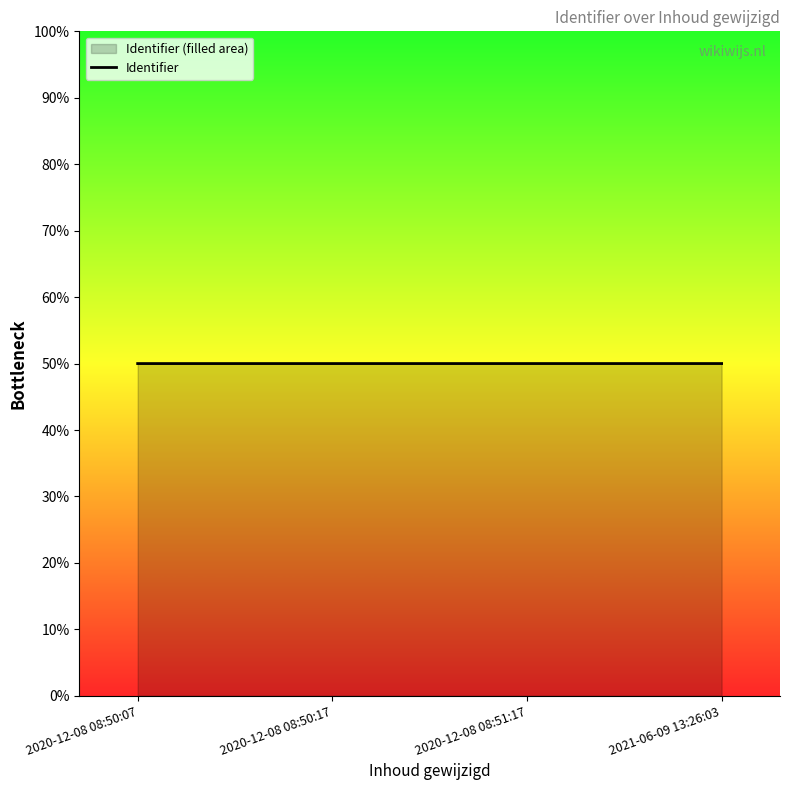

Which label corresponds to the smallest value in the chart?

2020-12-08 08:50:07